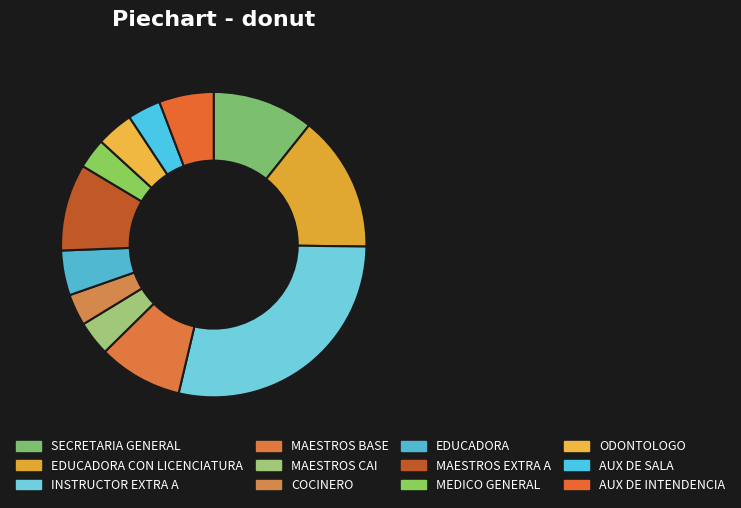

How many segments does this pie chart have?

12